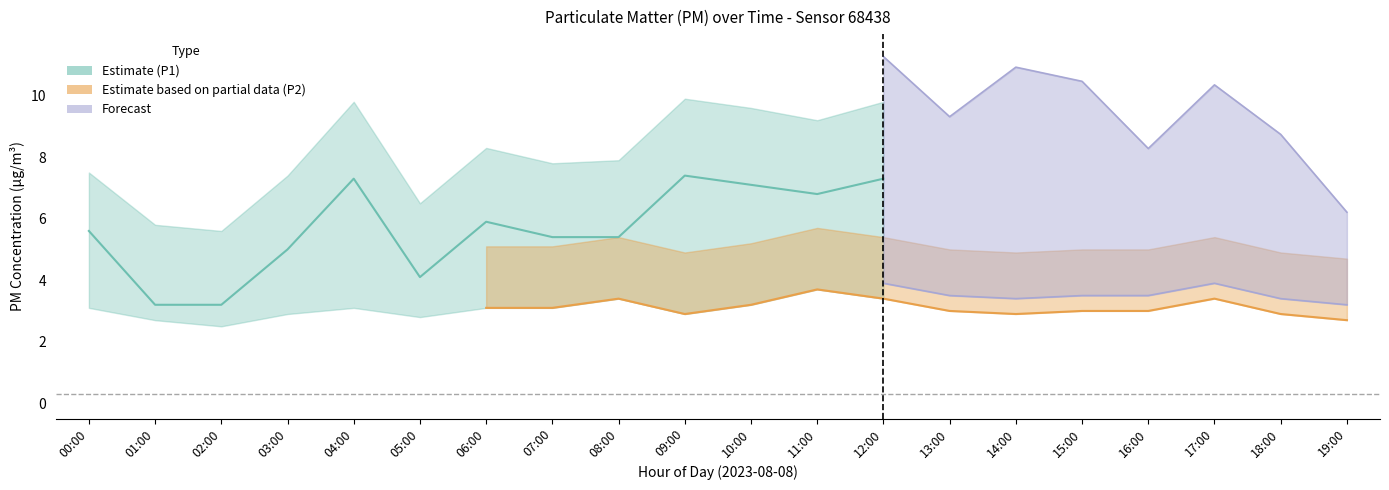

Which category has the highest value in the P2 series?

11:00